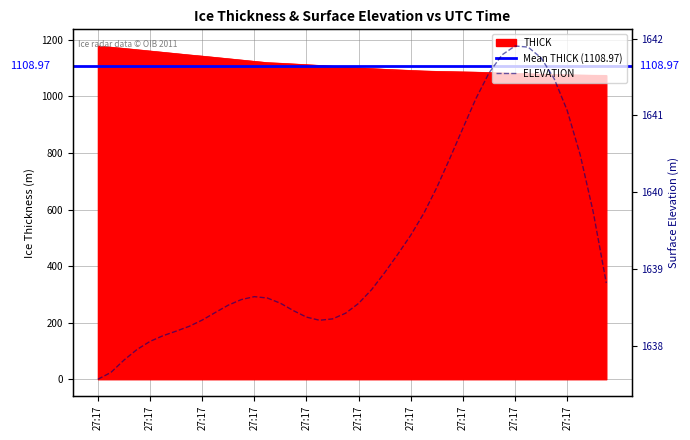

What is the difference between the THICK values at 28 and 10?

46.6